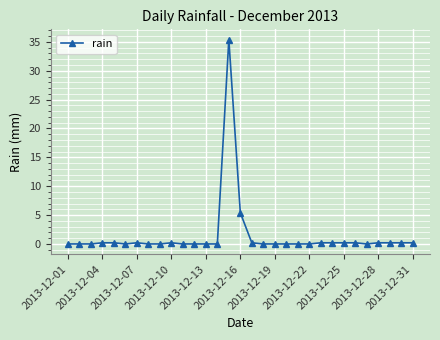

True or false: there are more than 0 points higher than both neighbors.

True